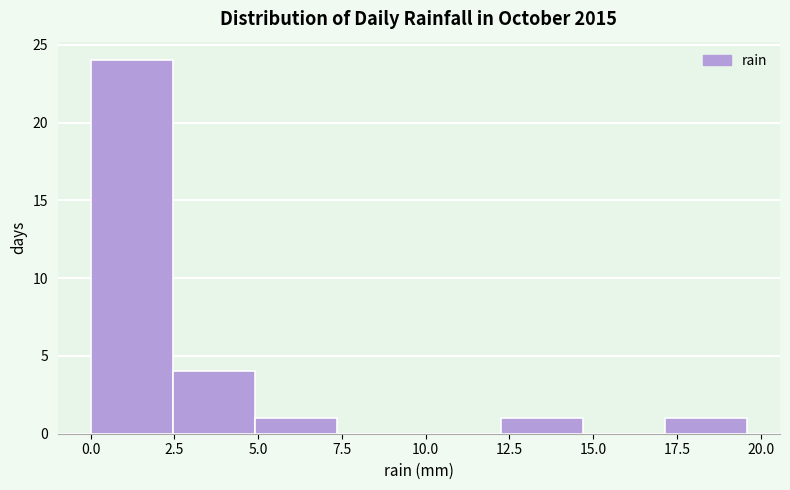

What is the height of the bar covering 12.25 to 14.70 on the x-axis? Neither the bar edges nor the heights are printed on the chart, so give them approximately, as read against the axes.

1